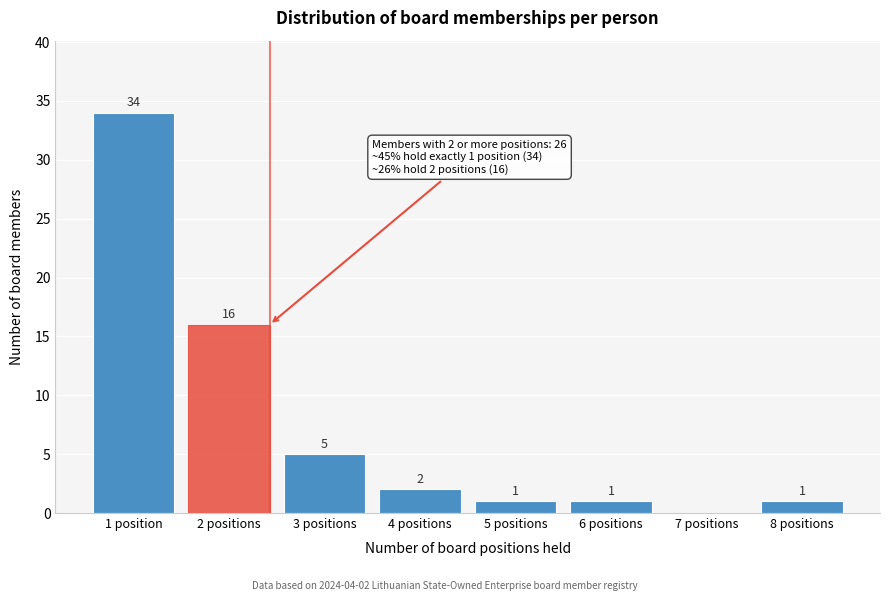

Reading left to right, extract all data points from this chart.

1 position=34	2 positions=16	3 positions=5	4 positions=2	5 positions=1	6 positions=1	7 positions=0	8 positions=1